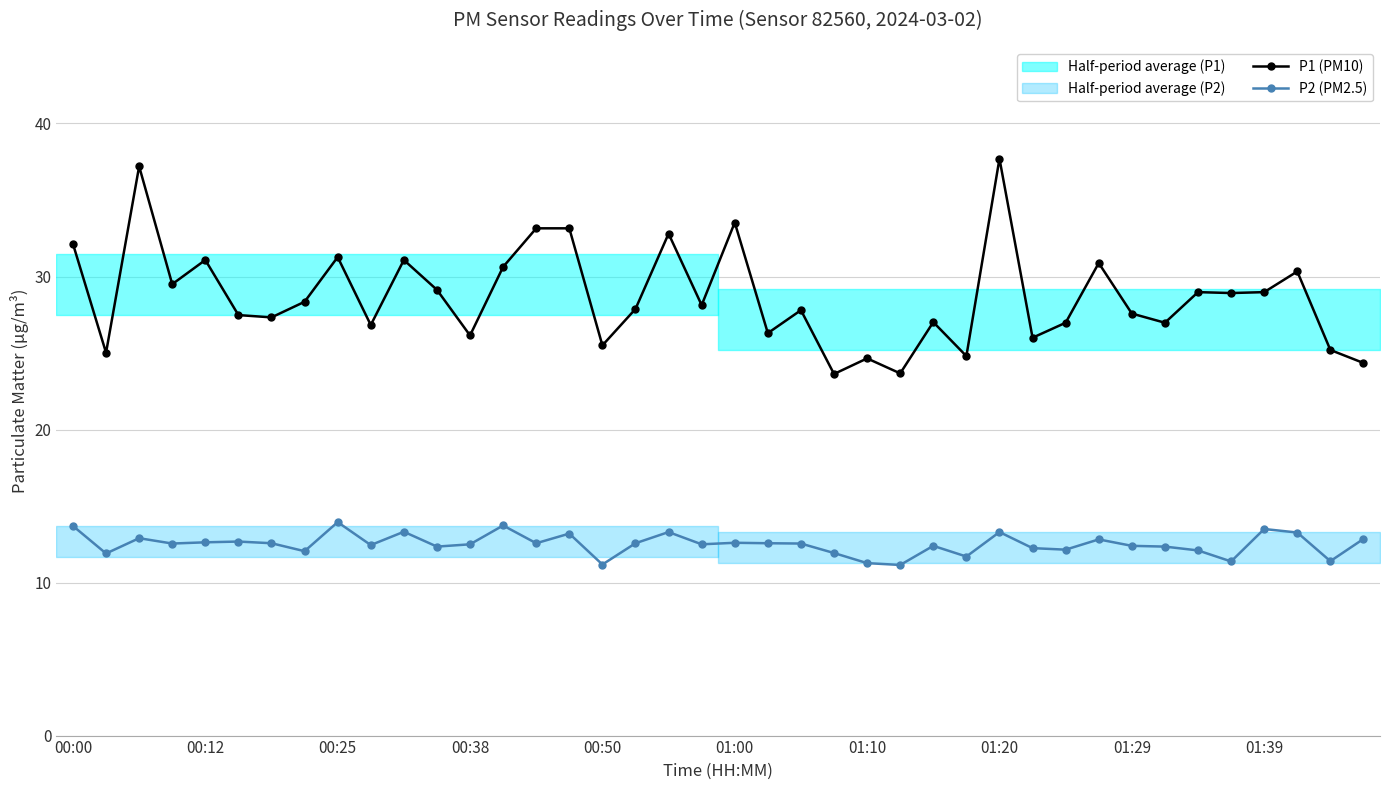

True or false: P2 (PM2.5) and P1 (PM10) cross at least once.

False